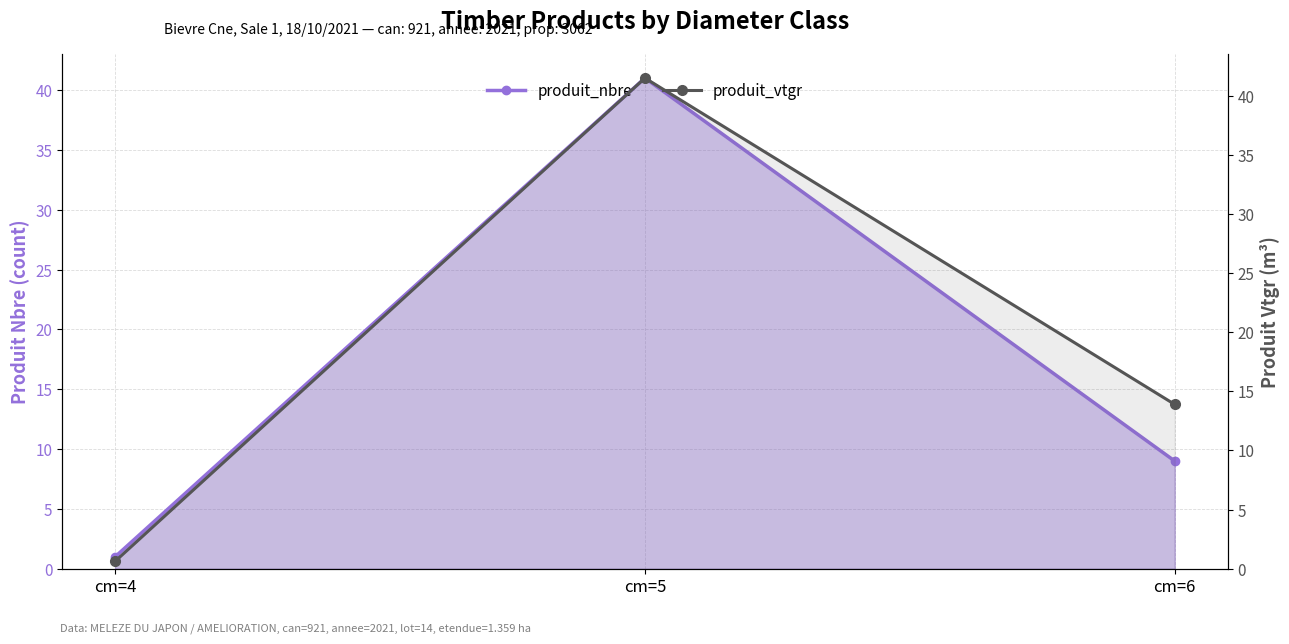

Reading left to right, extract all data points from this chart.

produit_nbre: 1.0	41.0	9.0
produit_vtgr: 0.6	41.5	13.9